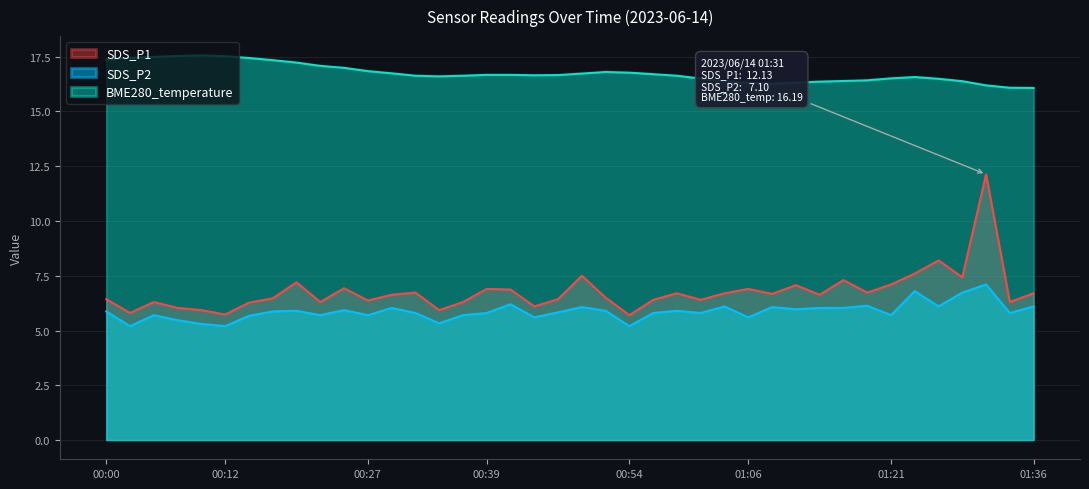

True or false: SDS_P1 and SDS_P2 cross at least once.

False